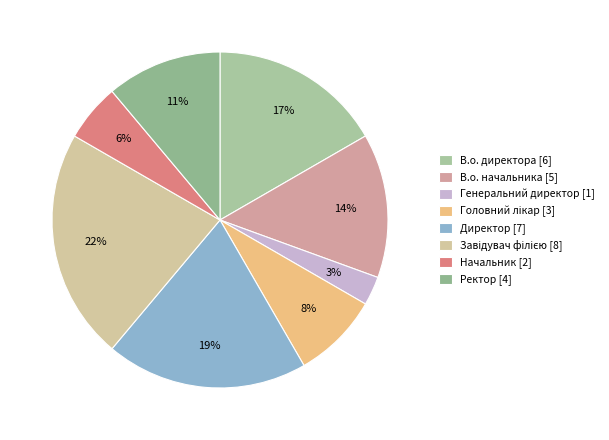

The Генеральний директор slice represents 3% of the pie. True or false?

True